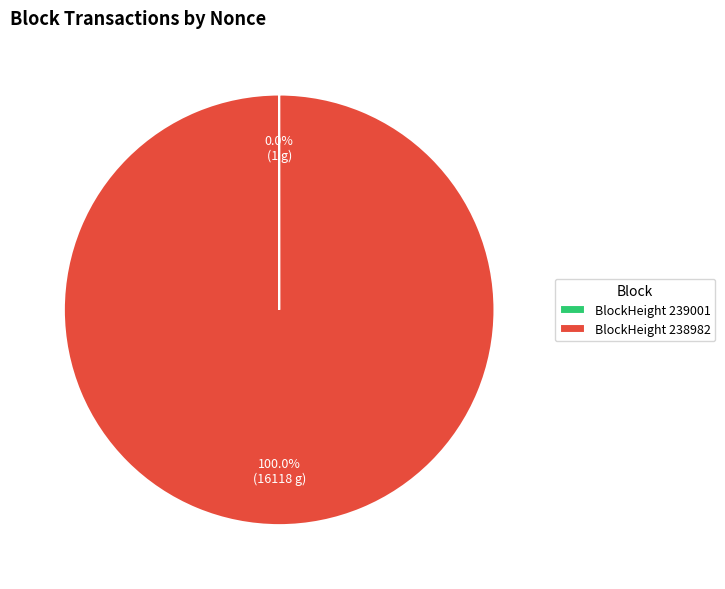

To the nearest percent, what is the average slice percentage?

50%